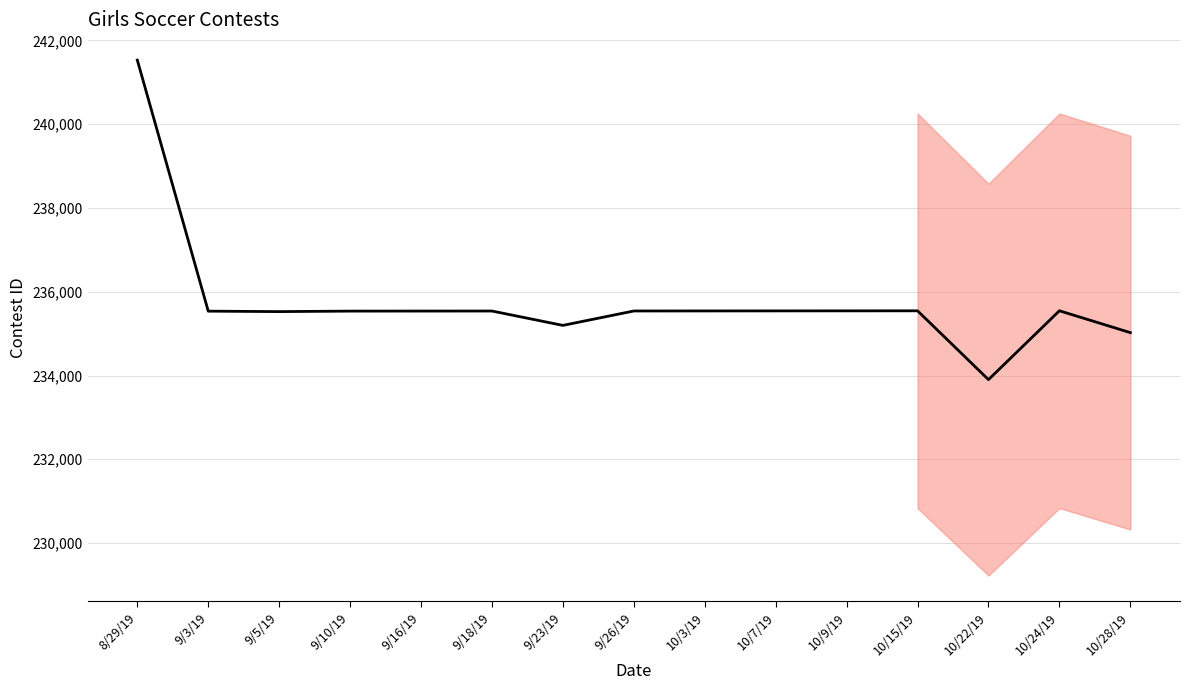

True or false: there are more than 1 points higher than both neighbors.

True